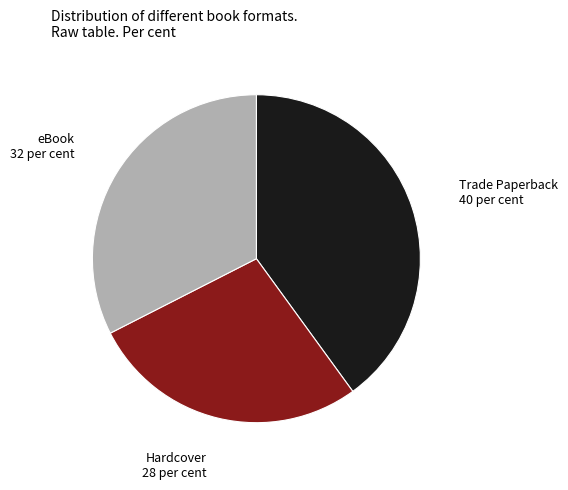

Between Trade Paperback and Hardcover, which is larger?

Trade Paperback